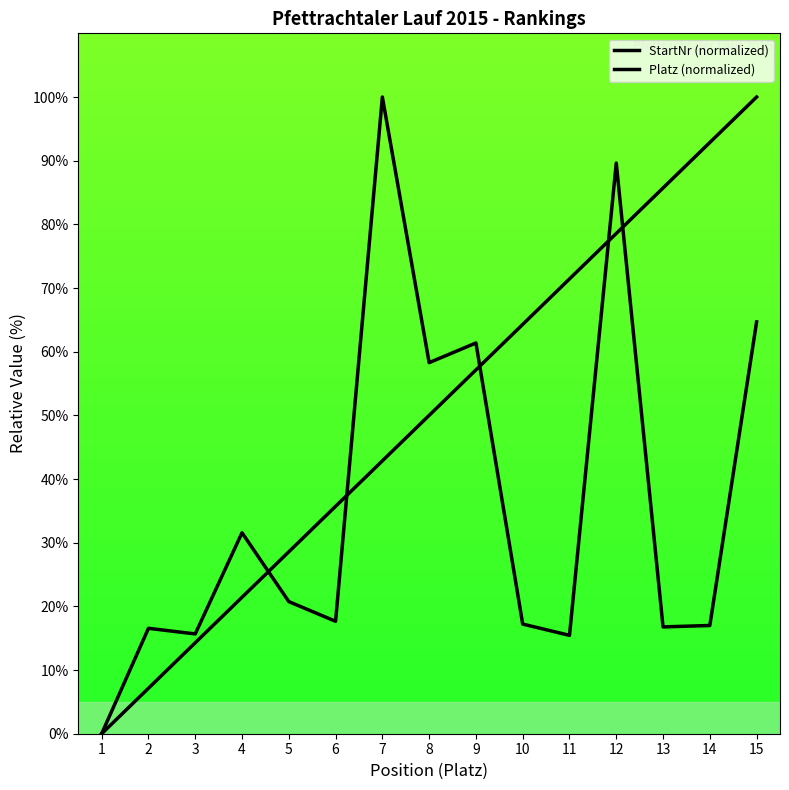

Which series changed the most between 9 and 11?

StartNr (normalized)